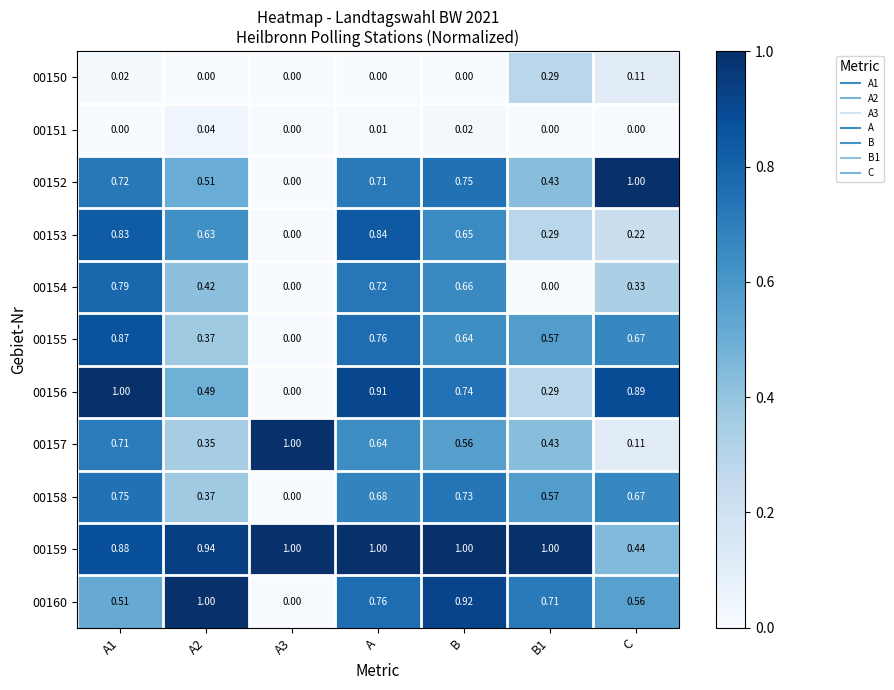

At which label is 00157 closest to 0?

C